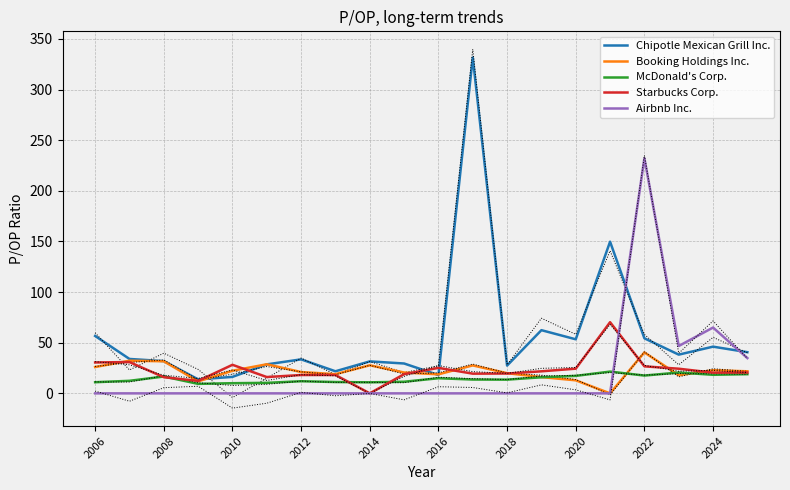

Which series has the widest spread of values?

Chipotle Mexican Grill Inc.